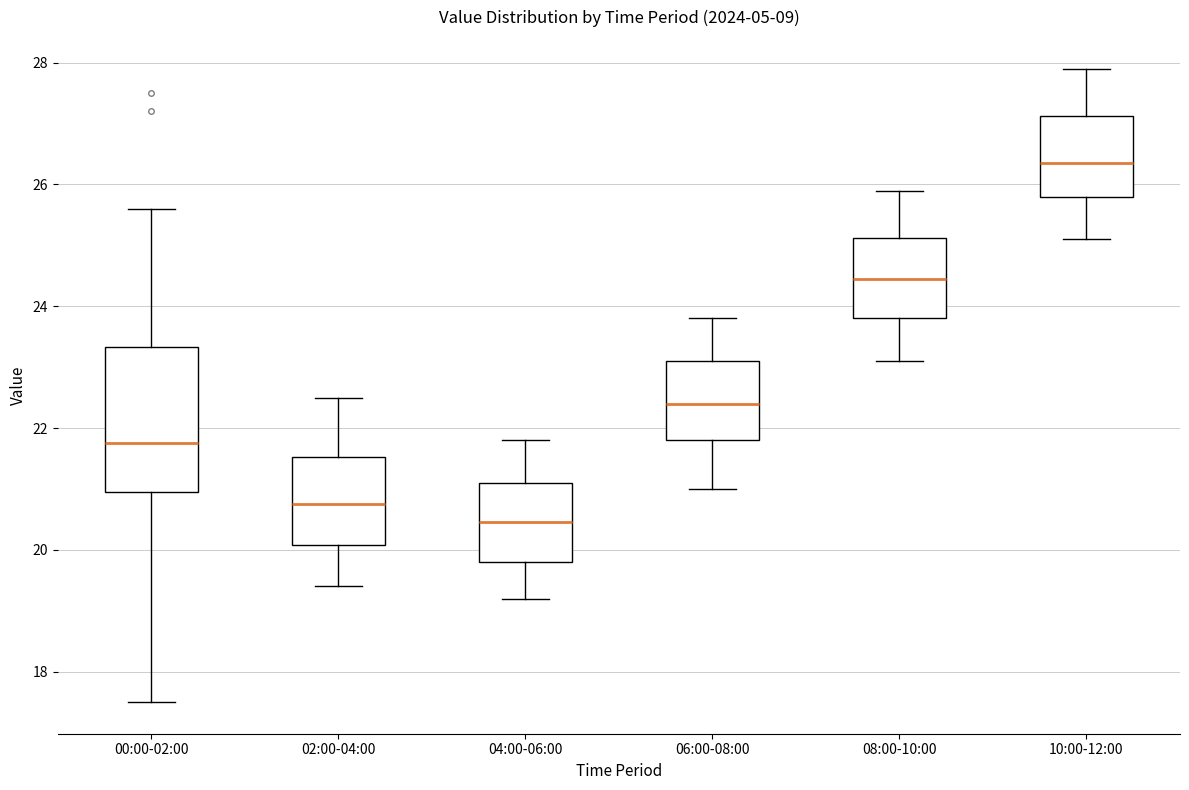

Reading left to right, read every box against the y-axis: the position of its median line, the range the box covers, and the ends of its whiskers. The values are not printed on the chart, so give them approximately, as read against the axis.

00:00-02:00: median 21.8, box 21.0 to 23.4, whiskers 17.6 to 25.6
02:00-04:00: median 20.8, box 20.0 to 21.6, whiskers 19.4 to 22.6
04:00-06:00: median 20.4, box 19.8 to 21.2, whiskers 19.2 to 21.8
06:00-08:00: median 22.4, box 21.8 to 23.2, whiskers 21.0 to 23.8
08:00-10:00: median 24.4, box 23.8 to 25.2, whiskers 23.2 to 26.0
10:00-12:00: median 26.4, box 25.8 to 27.2, whiskers 25.2 to 28.0